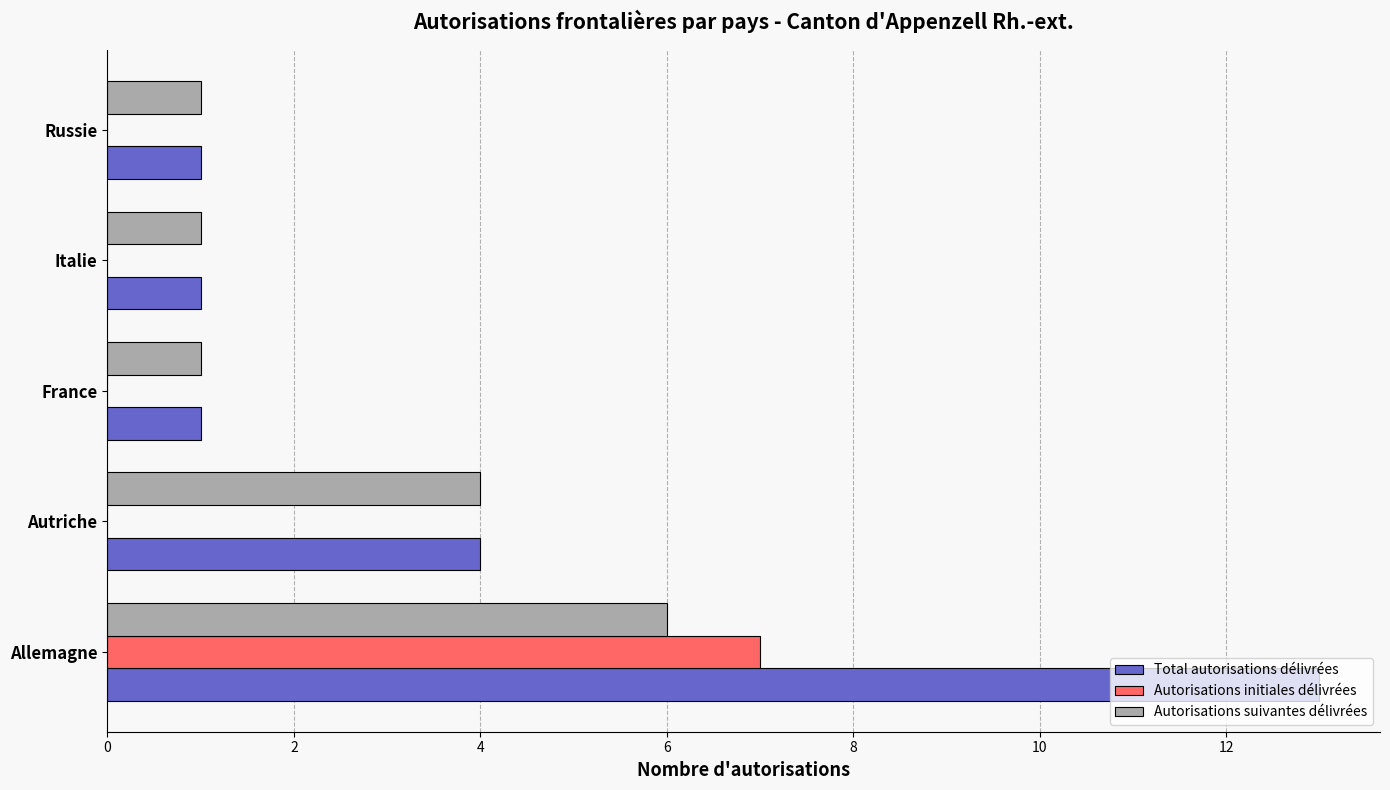

The Autorisations initiales délivrées series shows 0 at Autriche. True or false?

True